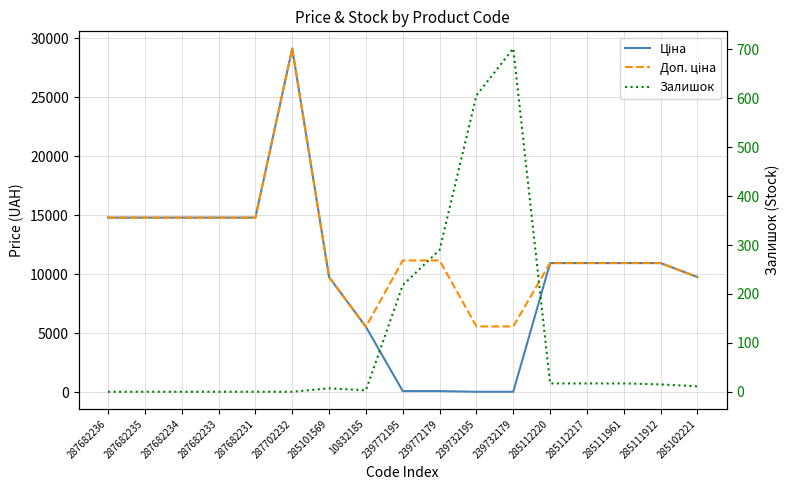

Which series has the largest total across all categories?

Доп. ціна